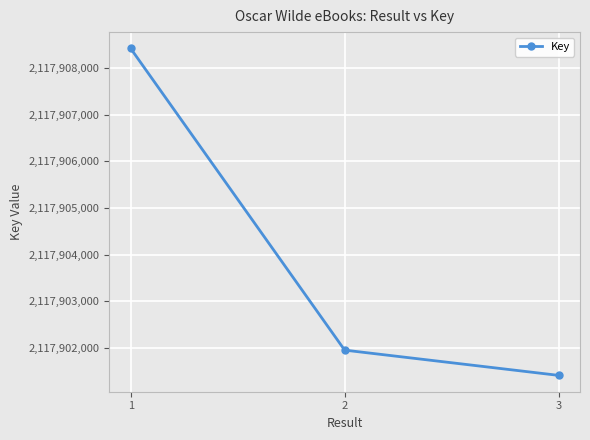

How many lines are shown in the chart?

1